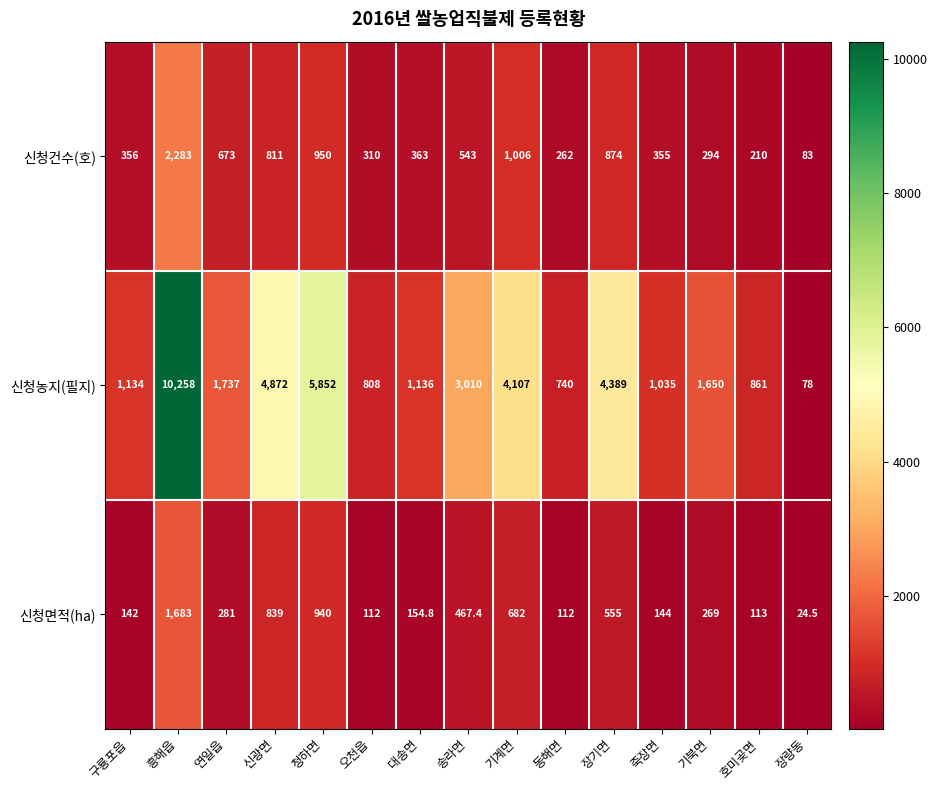

At which category does the chart reach its peak across all series?

흥해읍